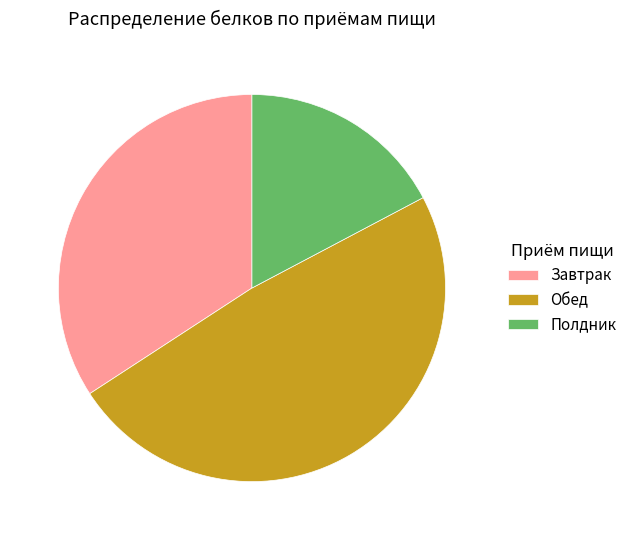

Approximately how many times larger is the value at Полдник compared to Завтрак?

0.5